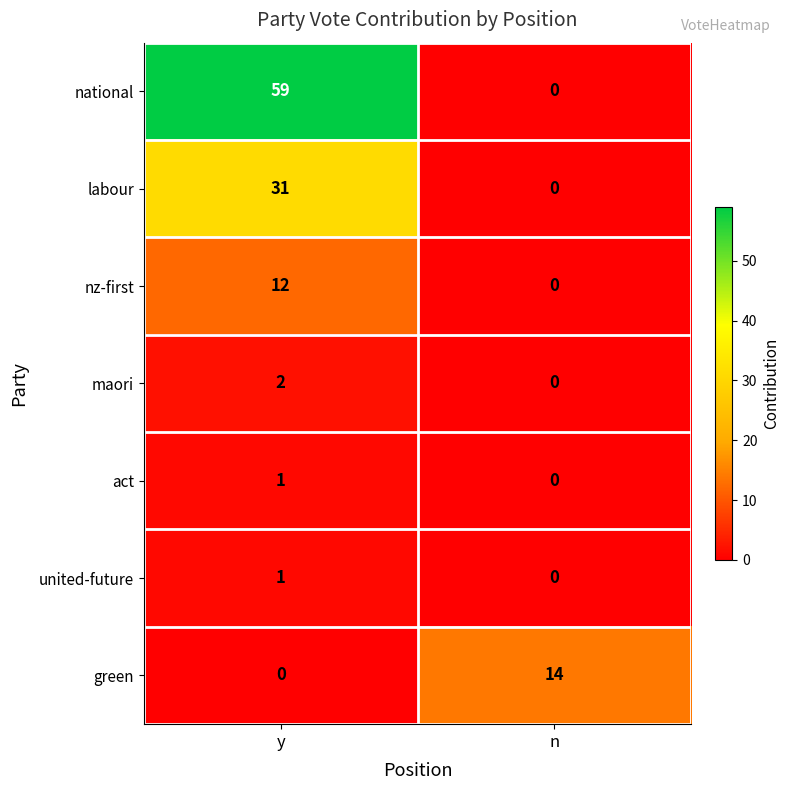

Which category has the highest value across all series?

y